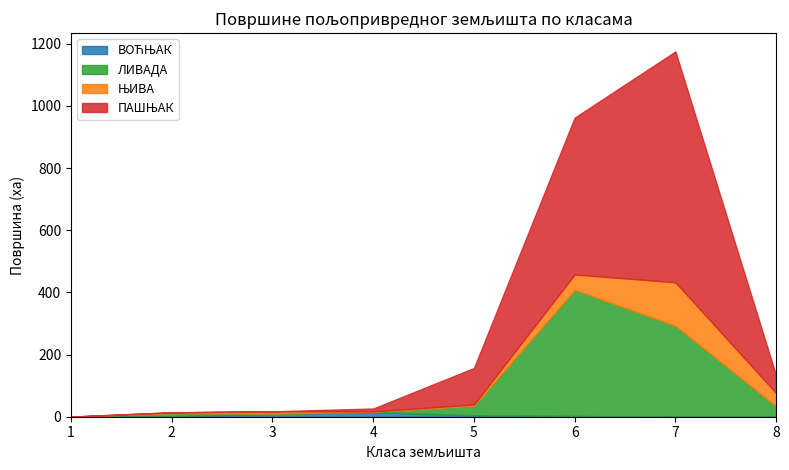

Reading right to left, what are all the values shown in this chart?

ВОЋЊАК: 0.0	0.0	2.4	4.8	14.6	9.3	1.9	0.2
ЛИВАДА: 33.5	292.6	405.9	30.4	1.7	1.1	9.8	0.0
ЊИВА: 42.8	139.8	49.5	4.2	1.1	7.0	2.4	0.2
ПАШЊАК: 56.3	742.6	504.4	117.4	9.1	0.1	0.0	0.2